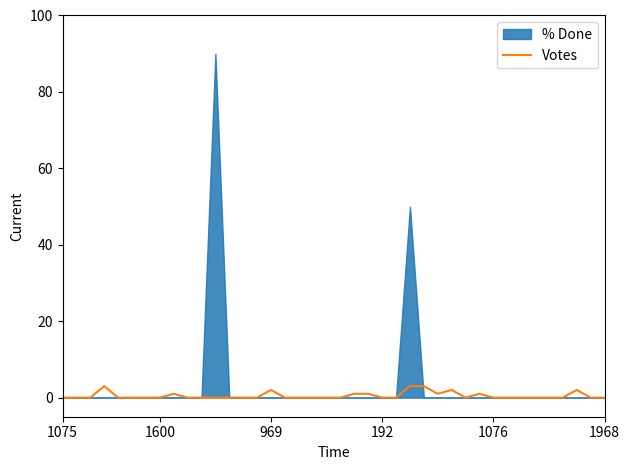

Does the chart have visible grid lines?

No